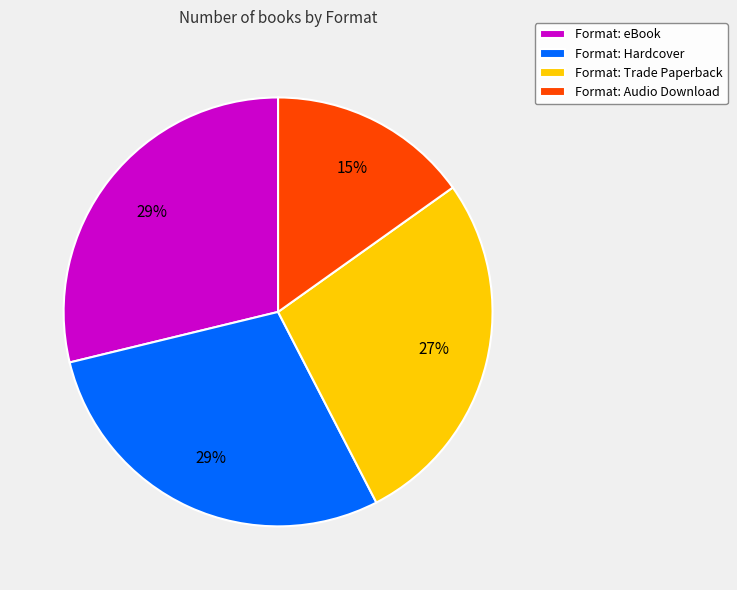

How many segments does this pie chart have?

4